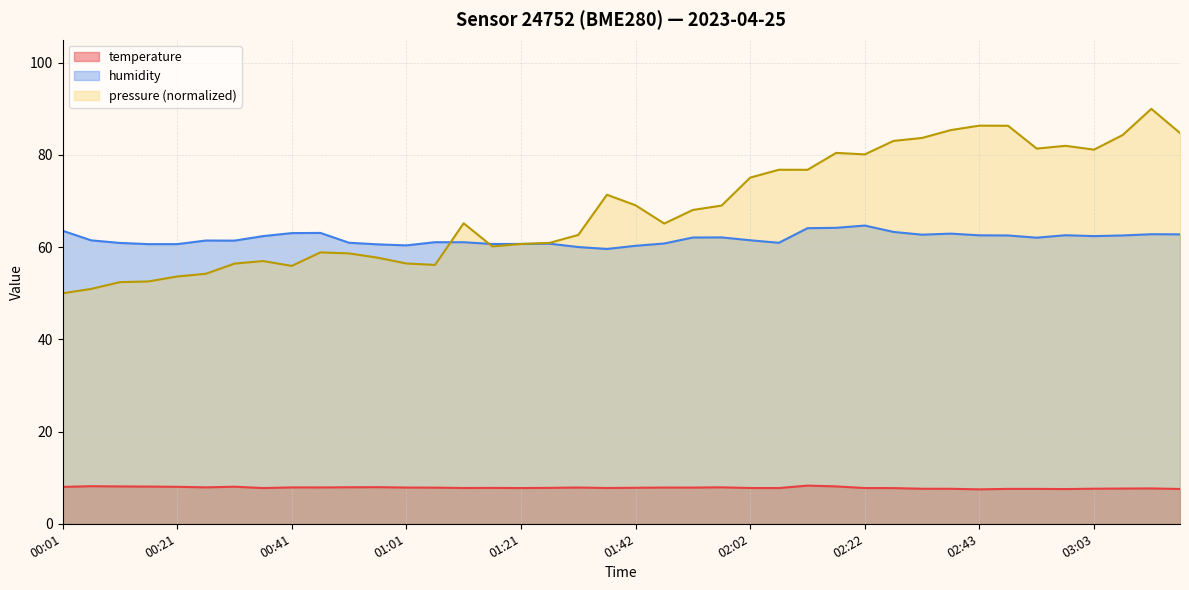

Which series changed the most between 00:51 and 01:01?

humidity